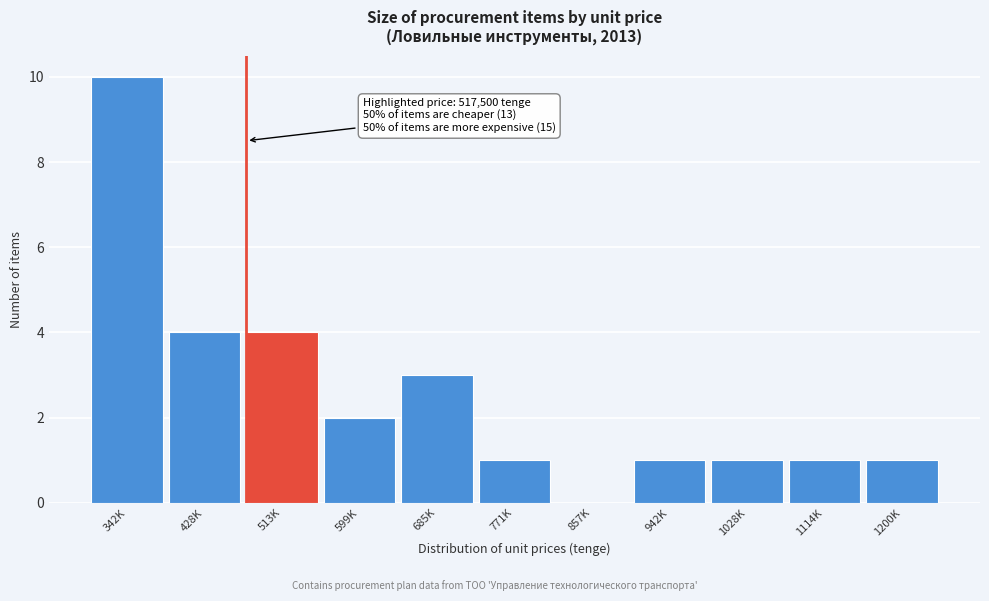

Reading right to left, list all the values displayed in this chart.

1200K=1	1114K=1	1028K=1	942K=1	857K=0	771K=1	685K=3	599K=2	513K=4	428K=4	342K=10